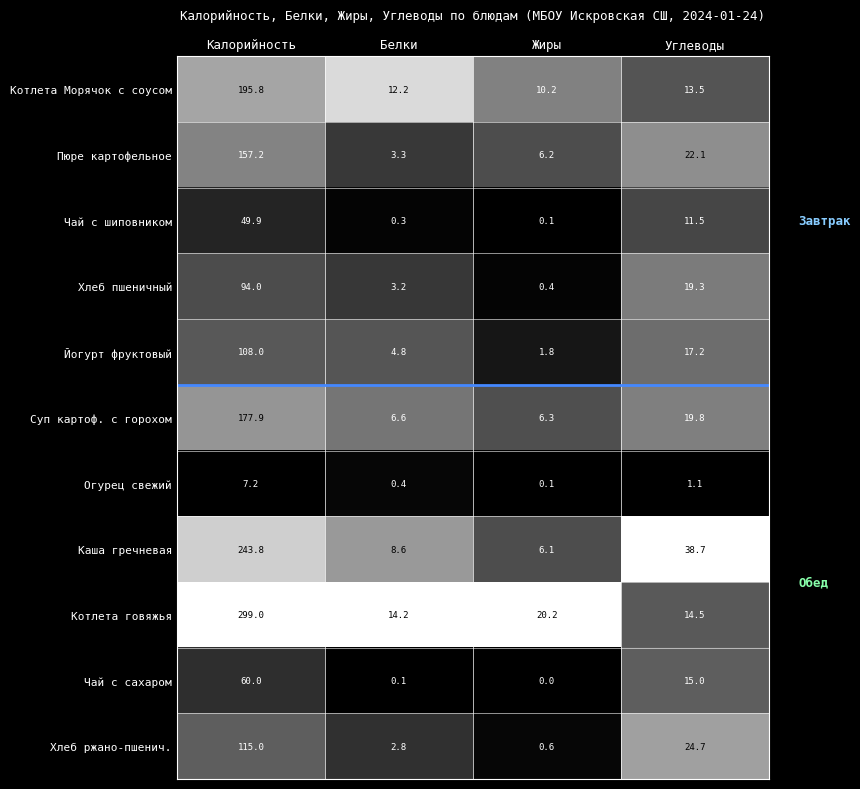

At which label does Чай с сахаром first exceed 15?

Калорийность